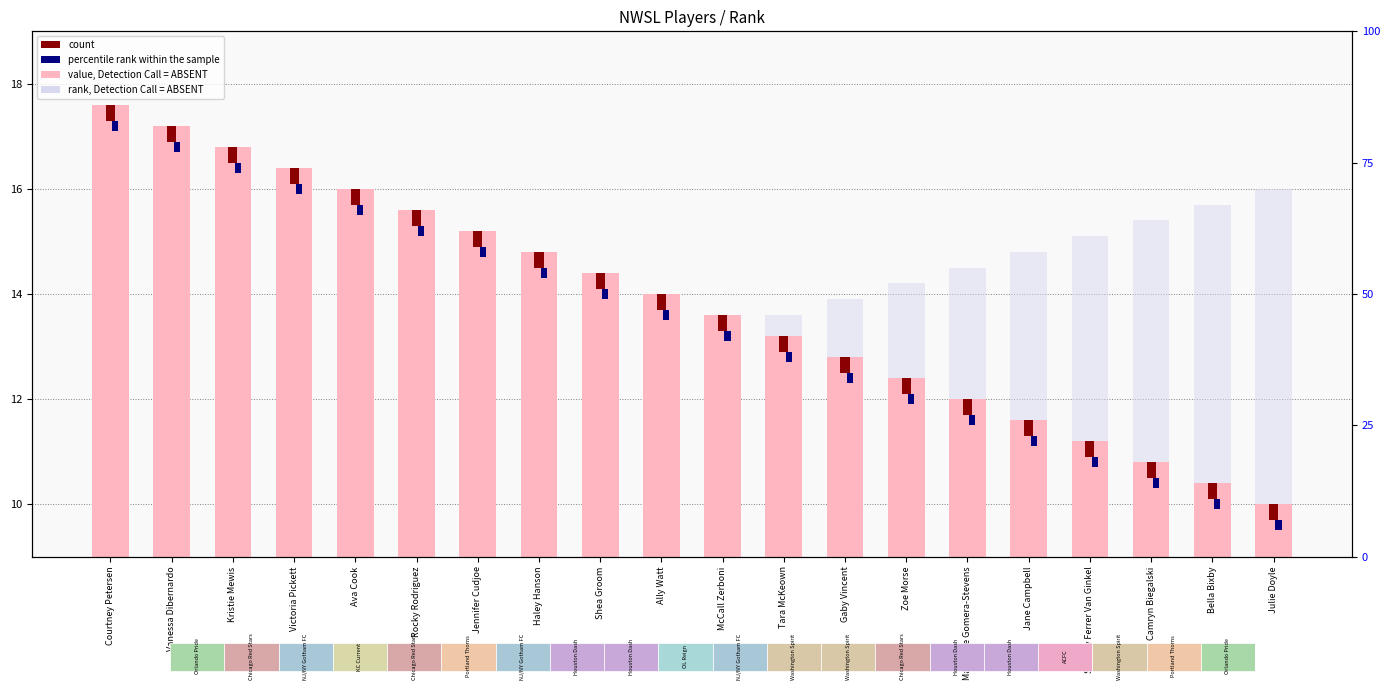

At which label does value, Detection Call = ABSENT first exceed 14?

Courtney Petersen